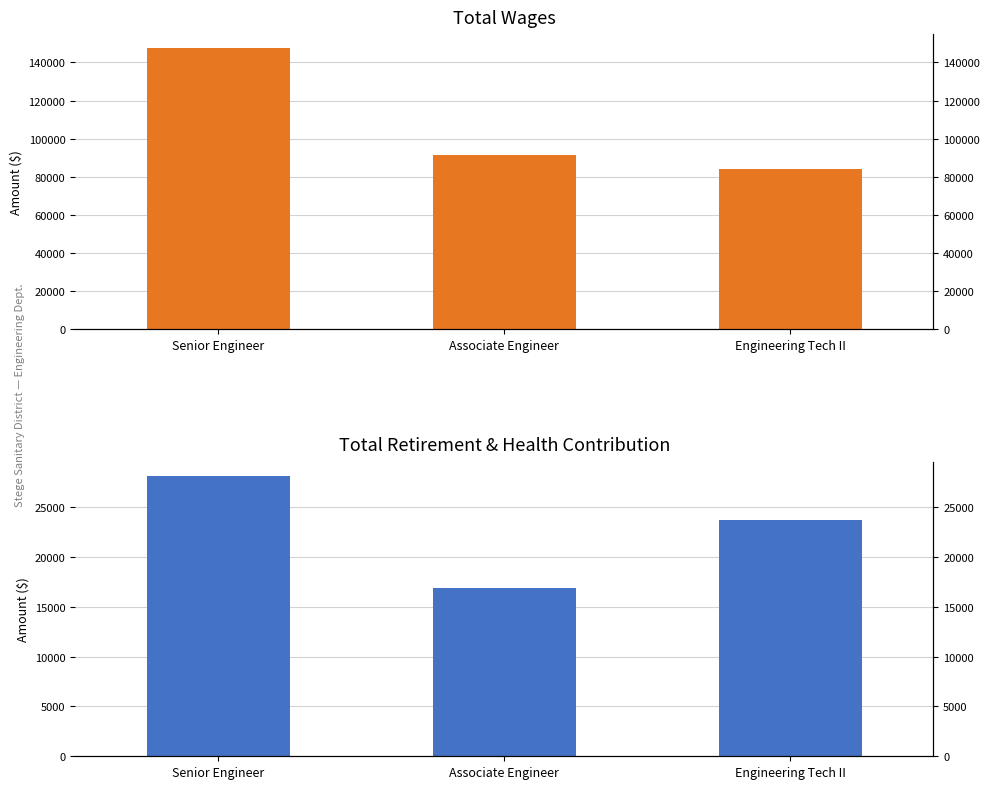

Reading right to left, extract all data points from this chart.

Total Wages: 83820	91200	147510
Total Retirement & Health Contribution: 23684	16887	28143